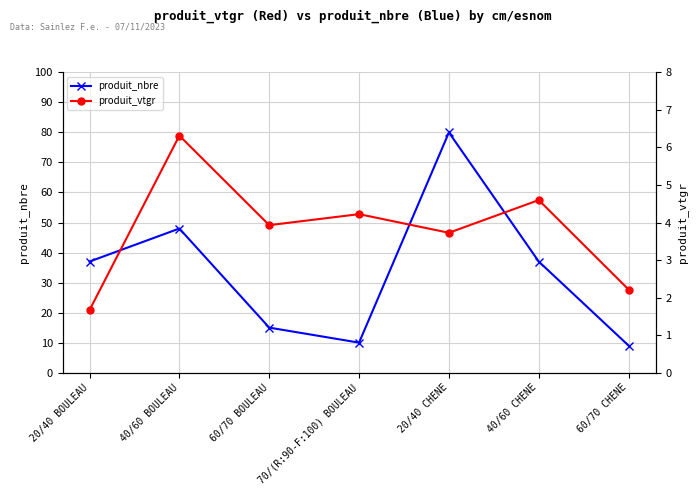

List the series in order of their overall mean, lowest first.

produit_vtgr, produit_nbre